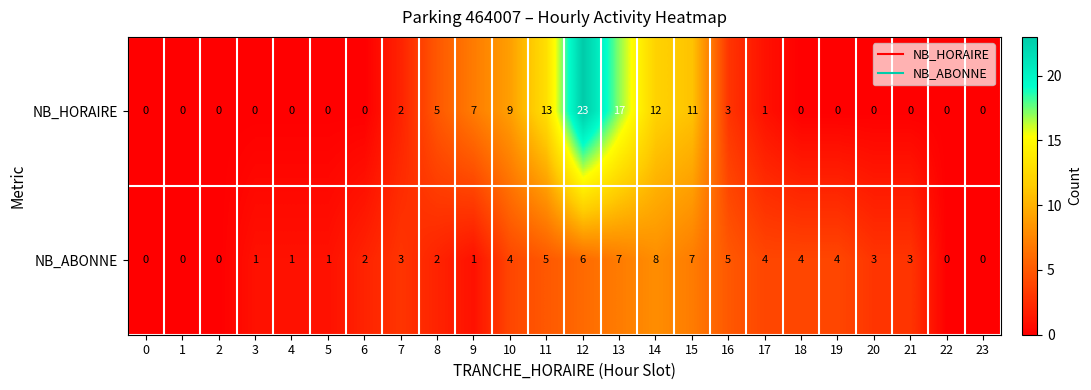

At which category is the sum across all series the highest?

12